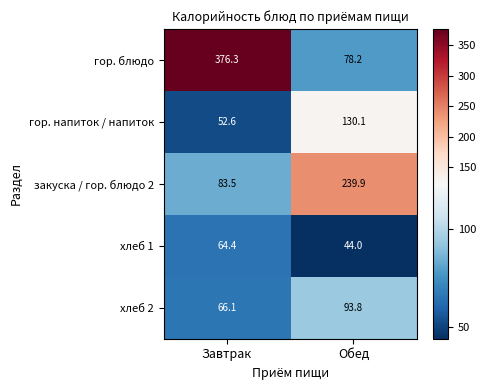

What is the spread (max minus min) of values at Обед?

195.9